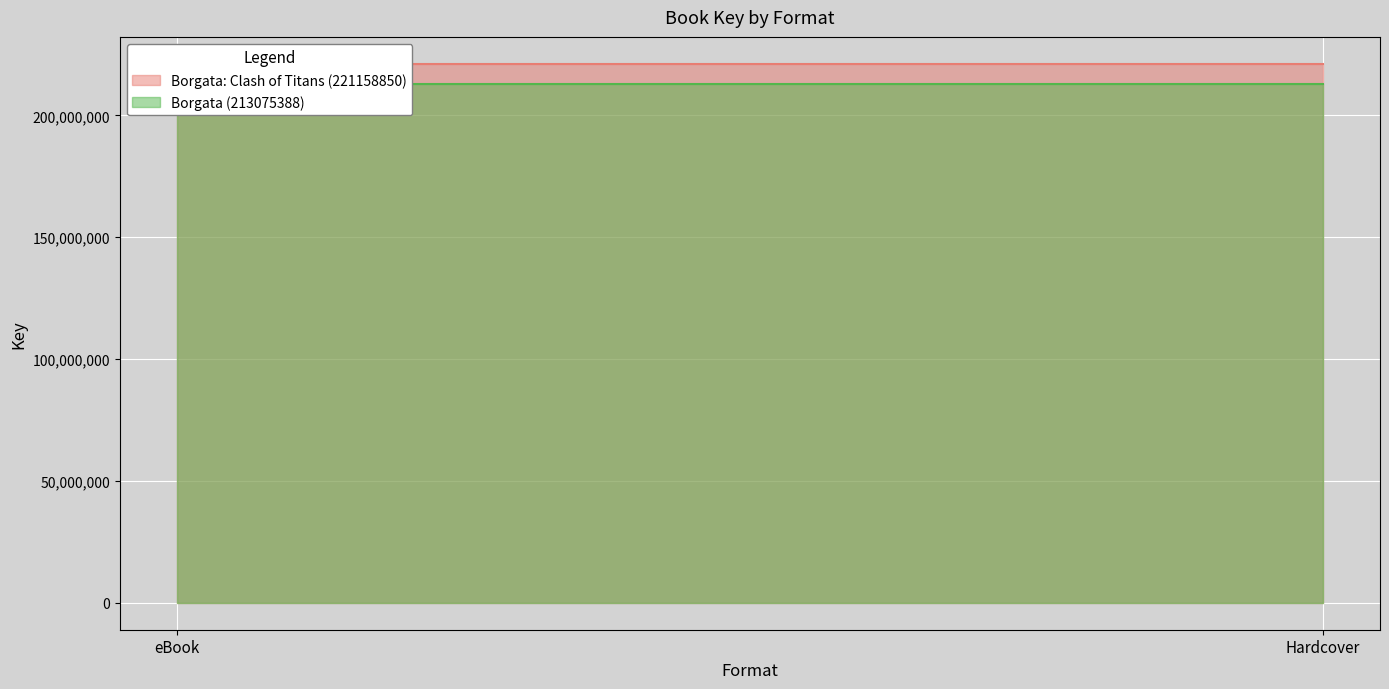

Reading left to right, list all the values displayed in this chart.

Borgata: Clash of Titans (221158850): 221158850	221158850
Borgata (213075388): 213075388	213075388